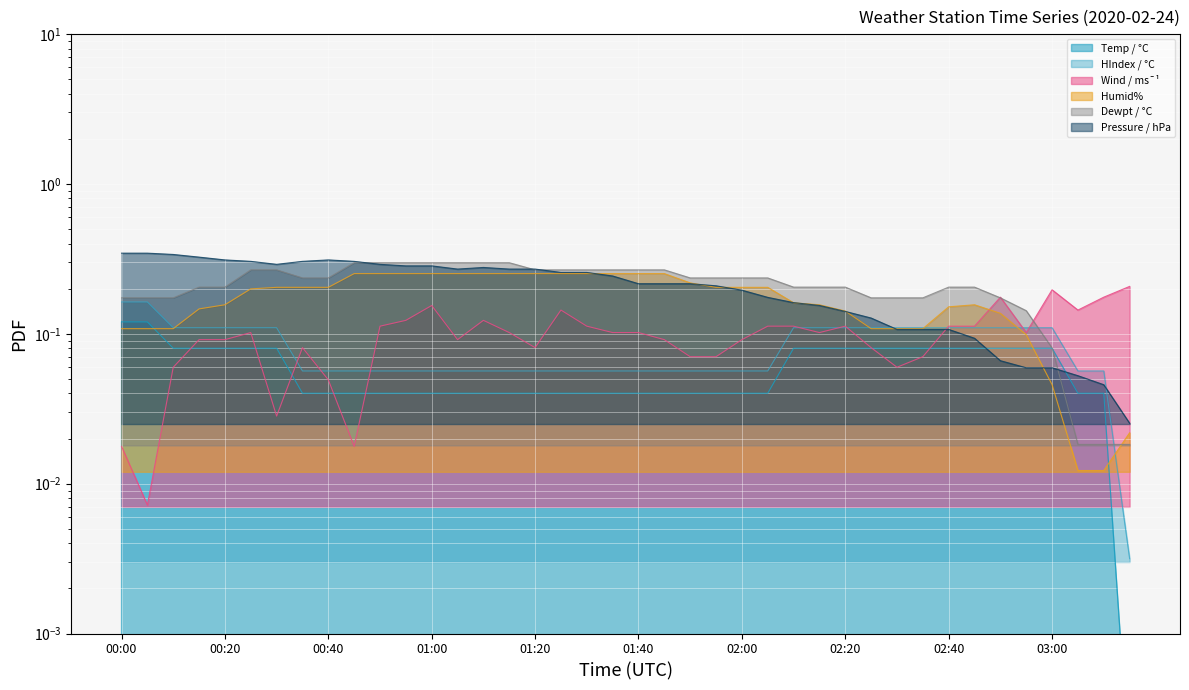

True or false: Wind / ms¯¹ has more than 1 interior local peaks.

True